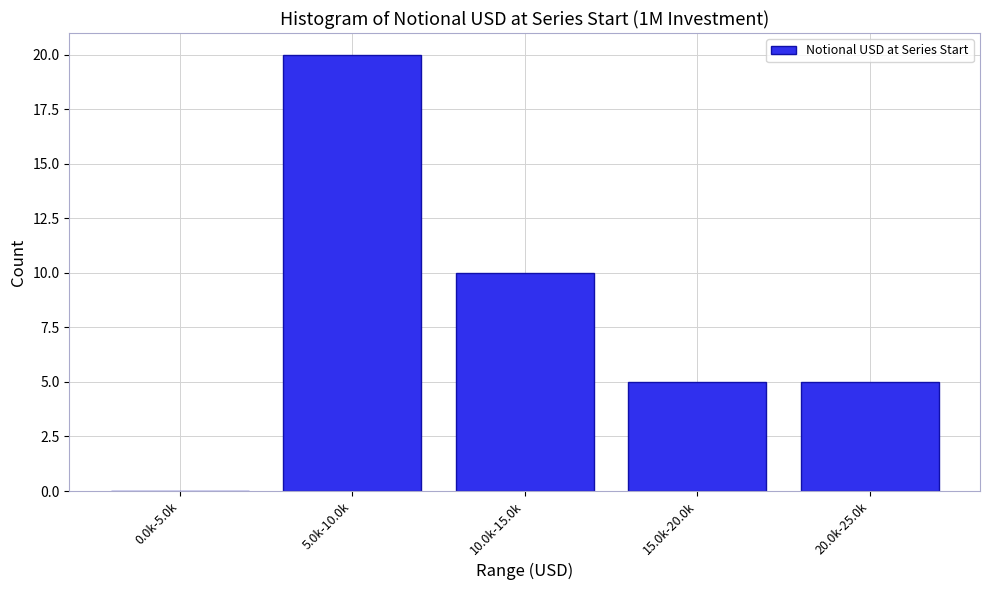

Reading left to right, what are all the values shown in this chart?

0.0k-5.0k=0	5.0k-10.0k=20	10.0k-15.0k=10	15.0k-20.0k=5	20.0k-25.0k=5